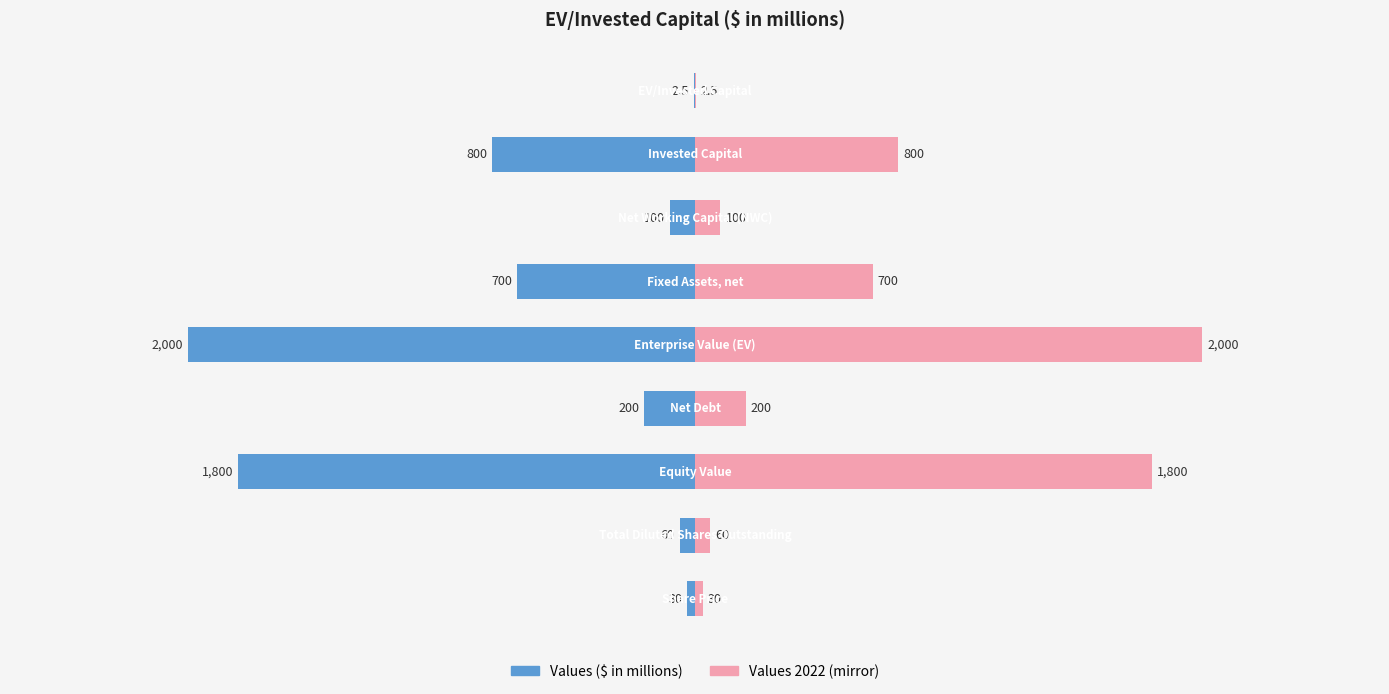

What is the value of the Values ($ in millions) bar at the 4th from the left?

-200.0